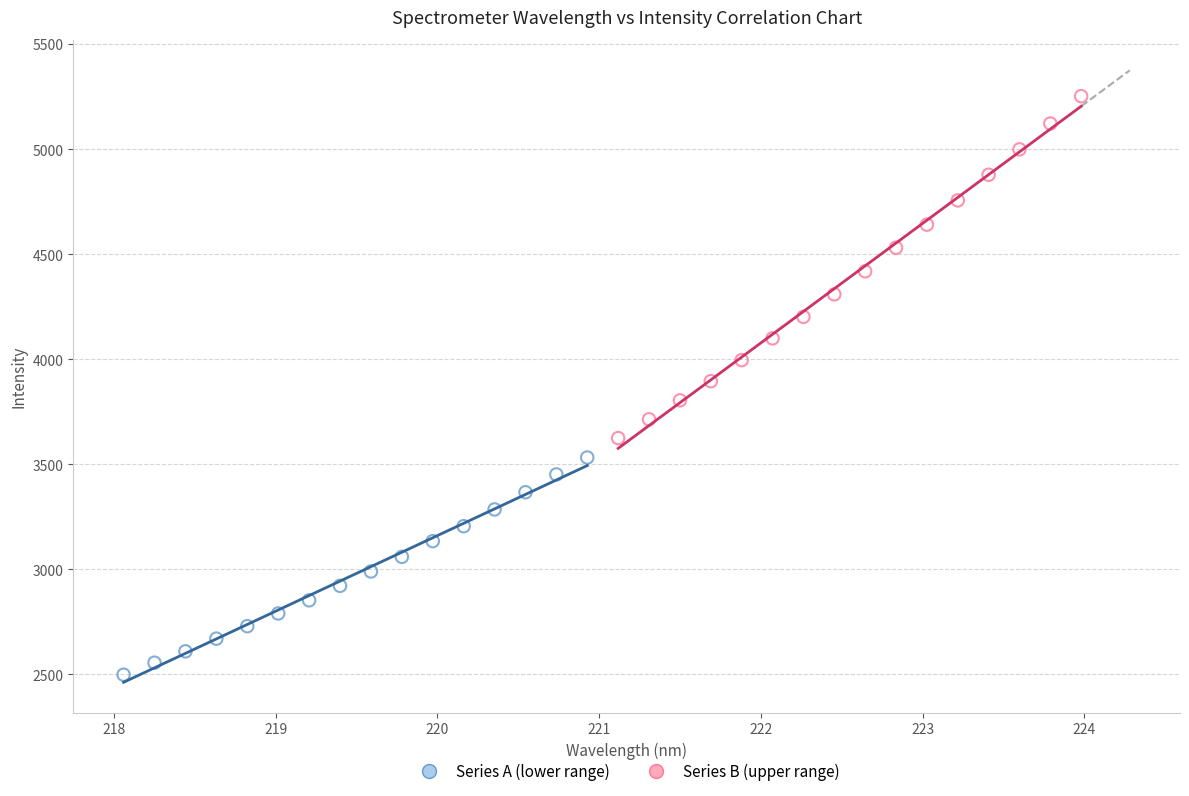

Which series reaches the maximum Y coordinate?

Series B (upper range)